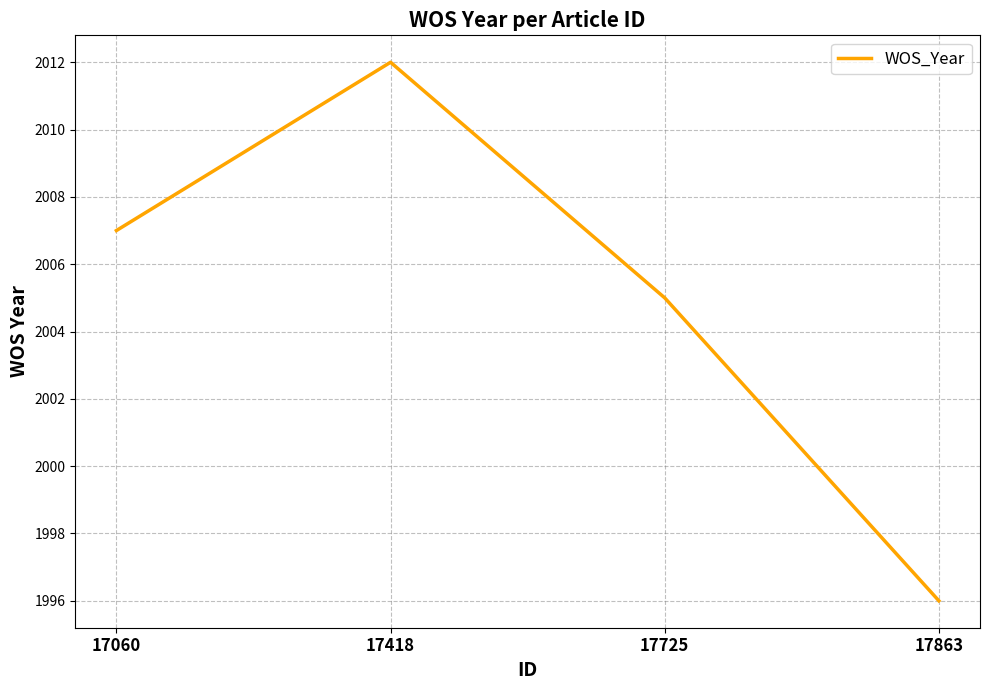

Reading right to left, extract all data points from this chart.

1996	2005	2012	2007